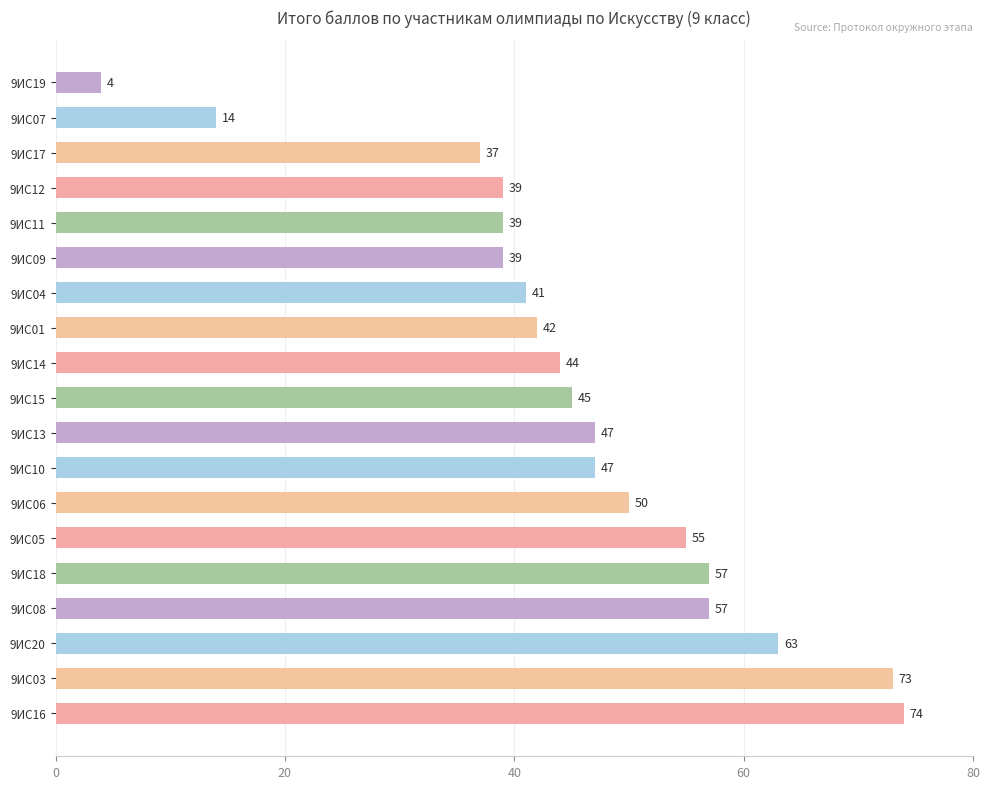

Is it true that the value at 9ИС08 is 95?

False